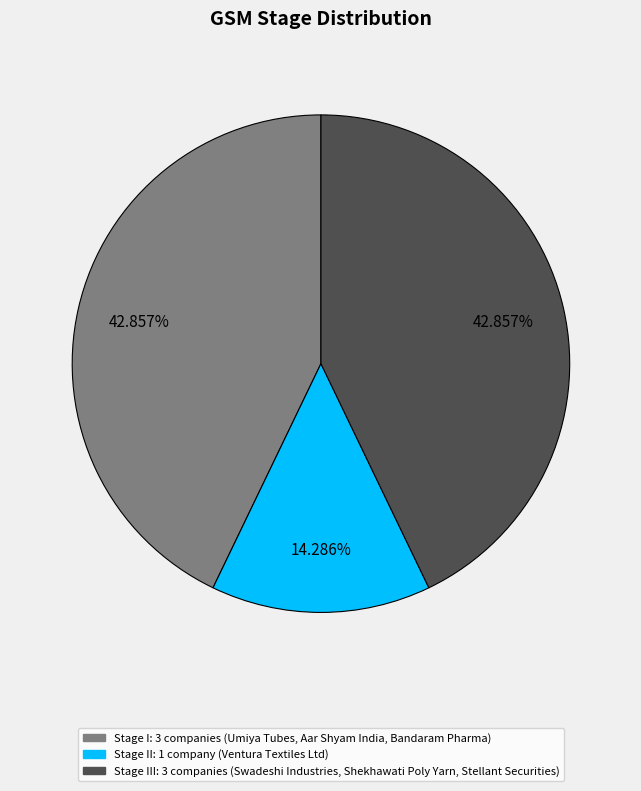

Is there any slice that represents more than half of the pie?

No